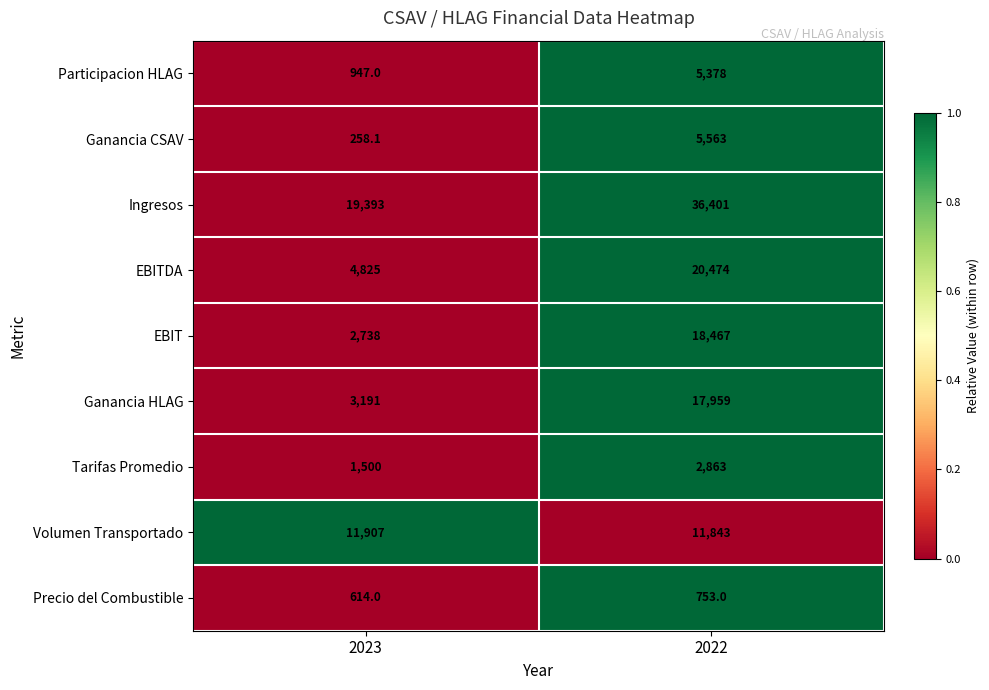

What value does the EBITDA series have at 2023?

4825.0